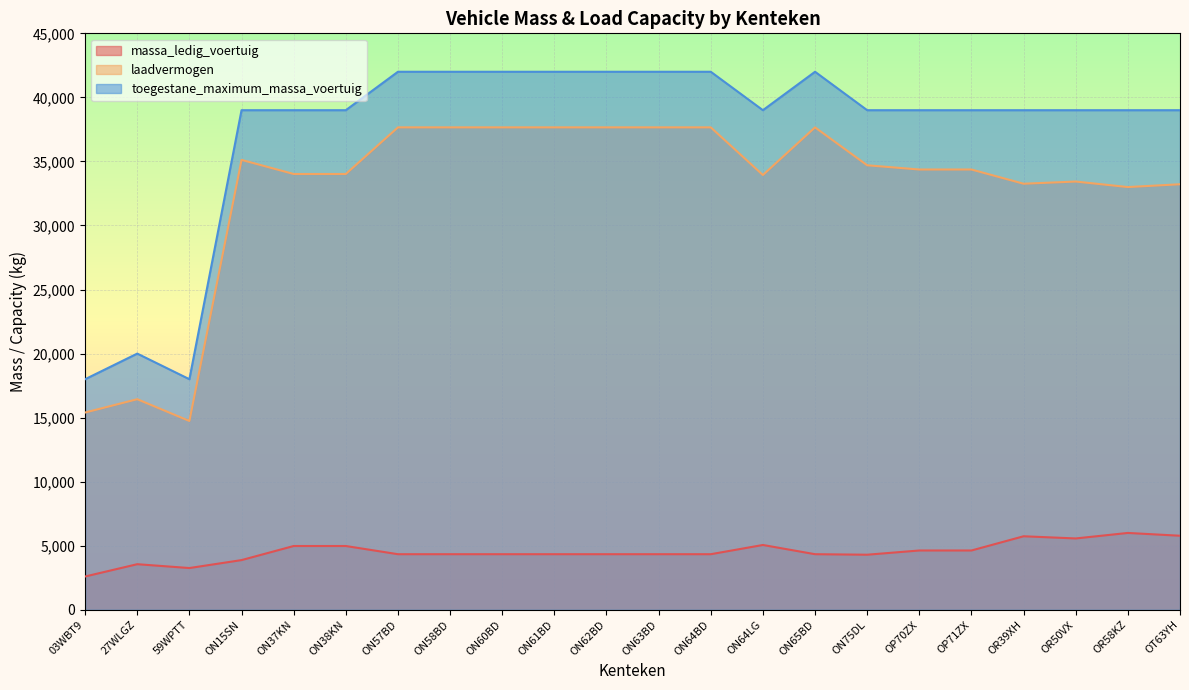

What position from the right is ON65BD?

8